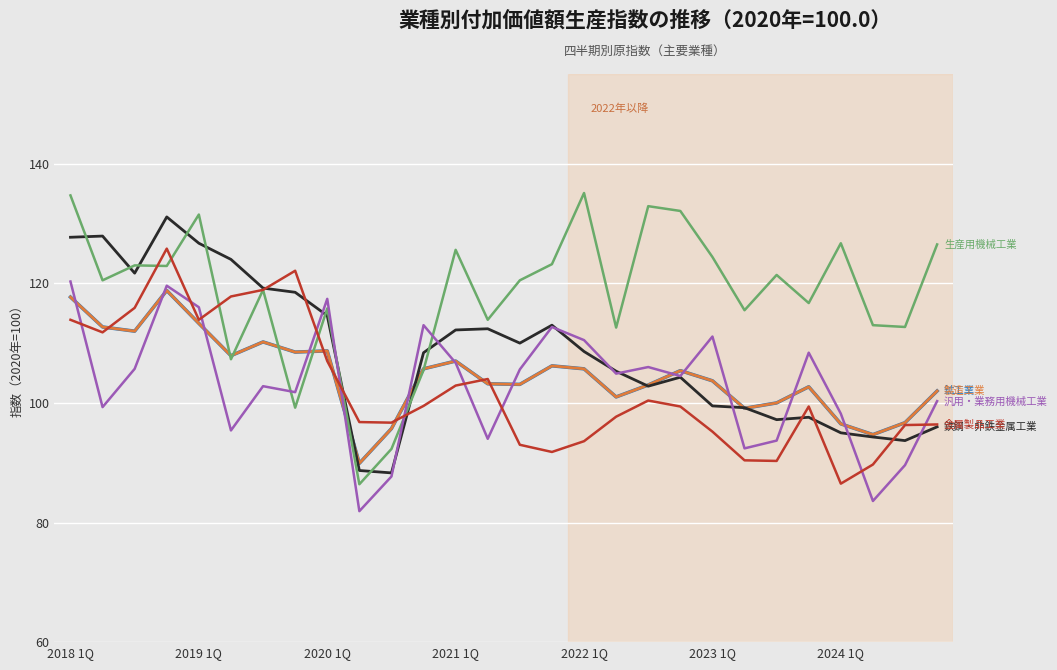

Does the chart have visible grid lines?

Yes